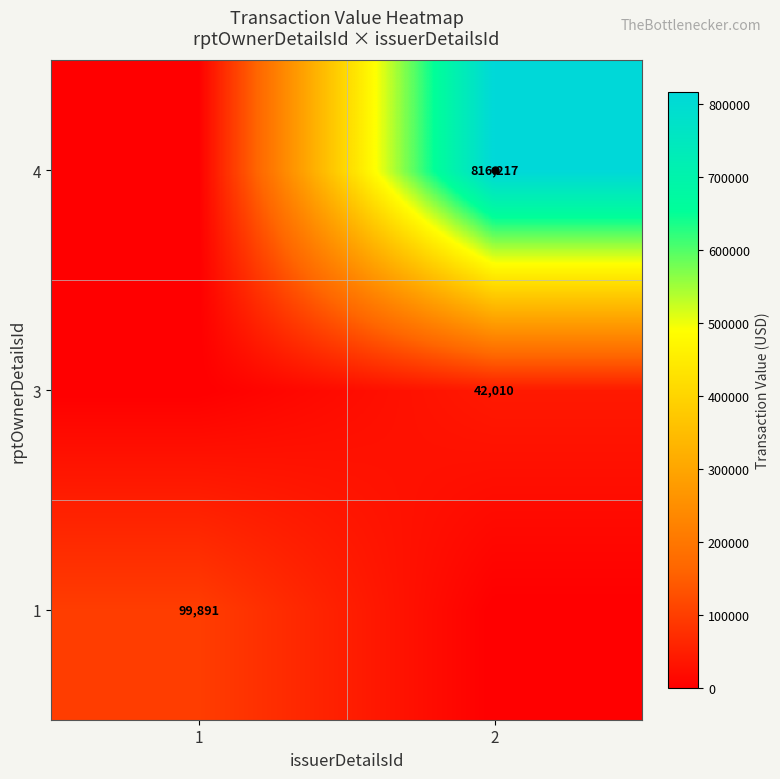

What is the difference between the 3 values at 2 and 1?

42010